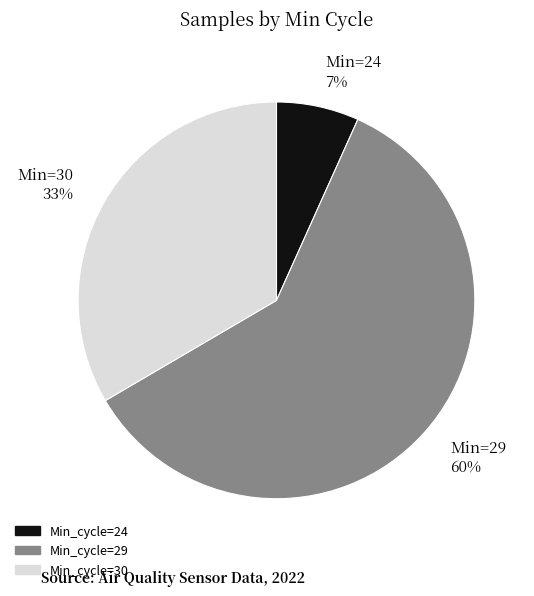

Is Min_cycle=24 the majority of the pie?

No